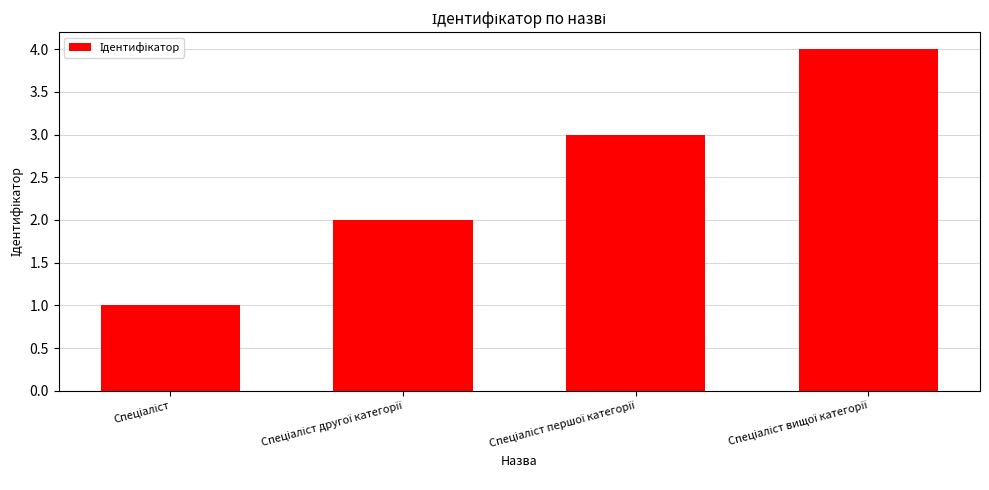

What is the difference between the maximum and minimum values?

3